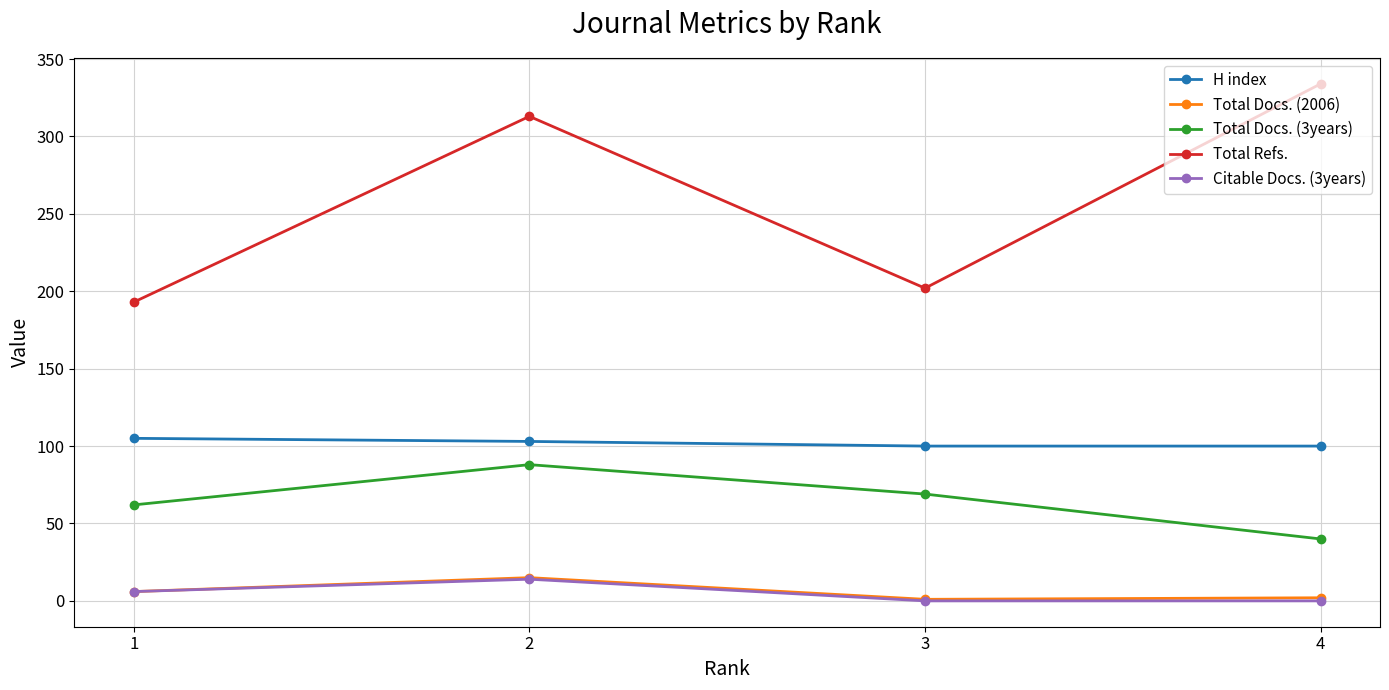

What is the difference between the Total Docs. (3years) values at 4 and 3?

29